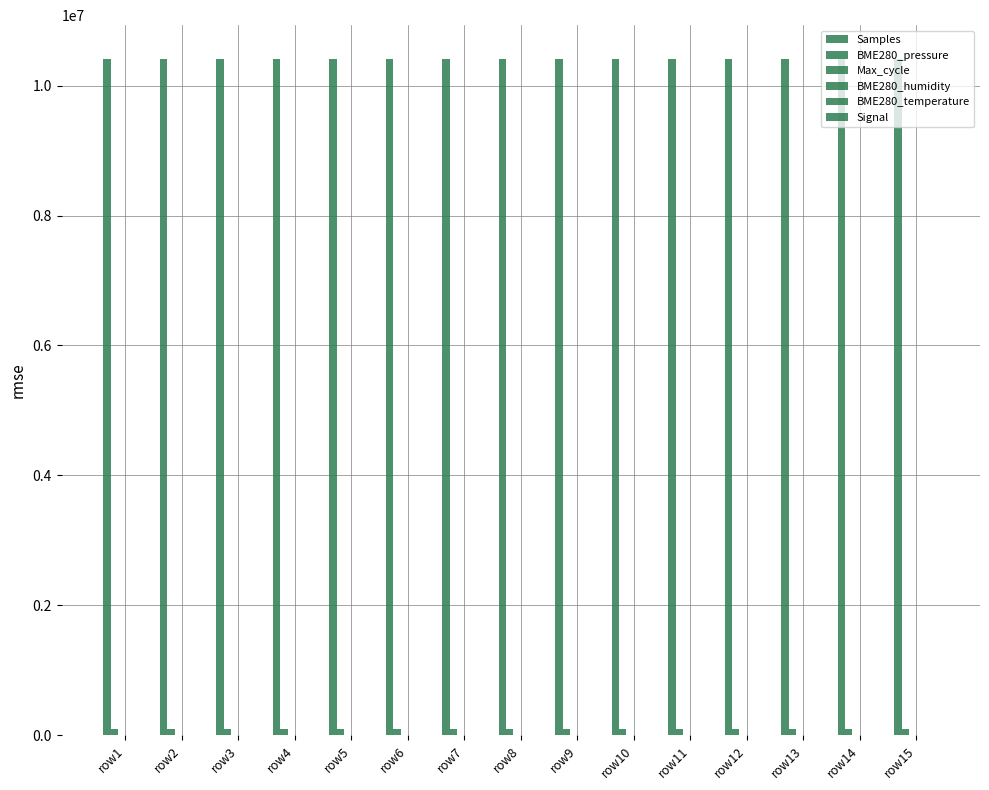

Which series changed the most between row13 and row15?

Max_cycle